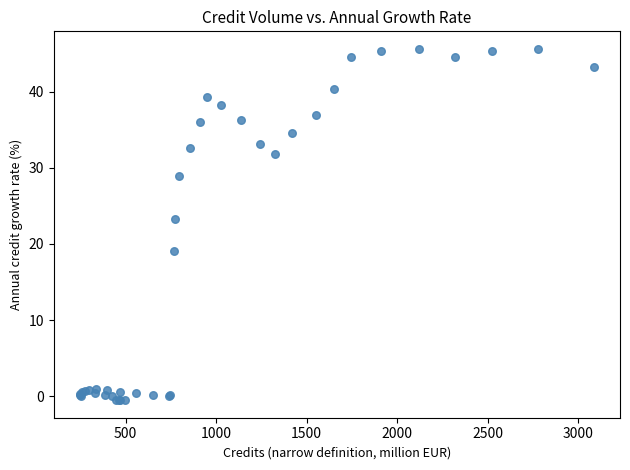

What Y value in the scatter plot is closest to 22?

23.3